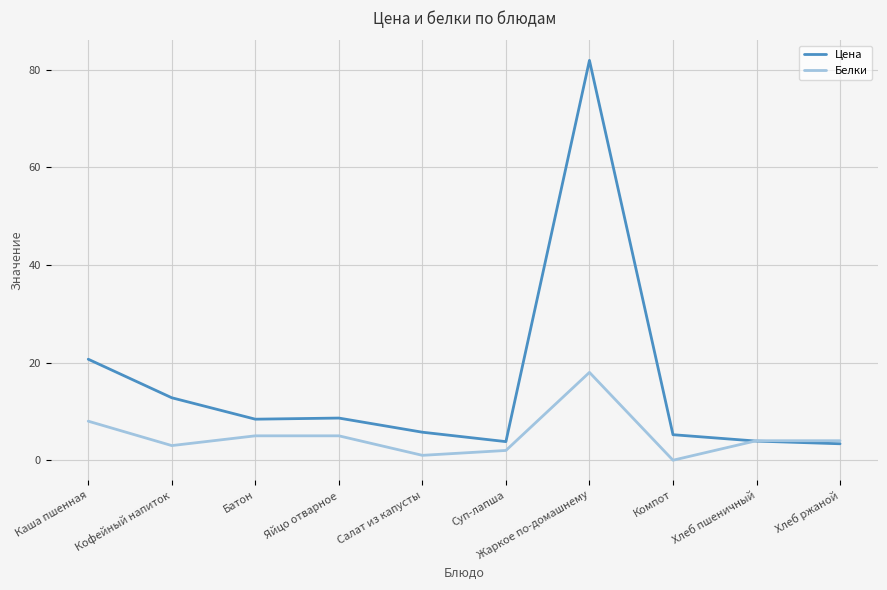

What is the approximate value of Белки at Хлеб пшеничный?

4.0